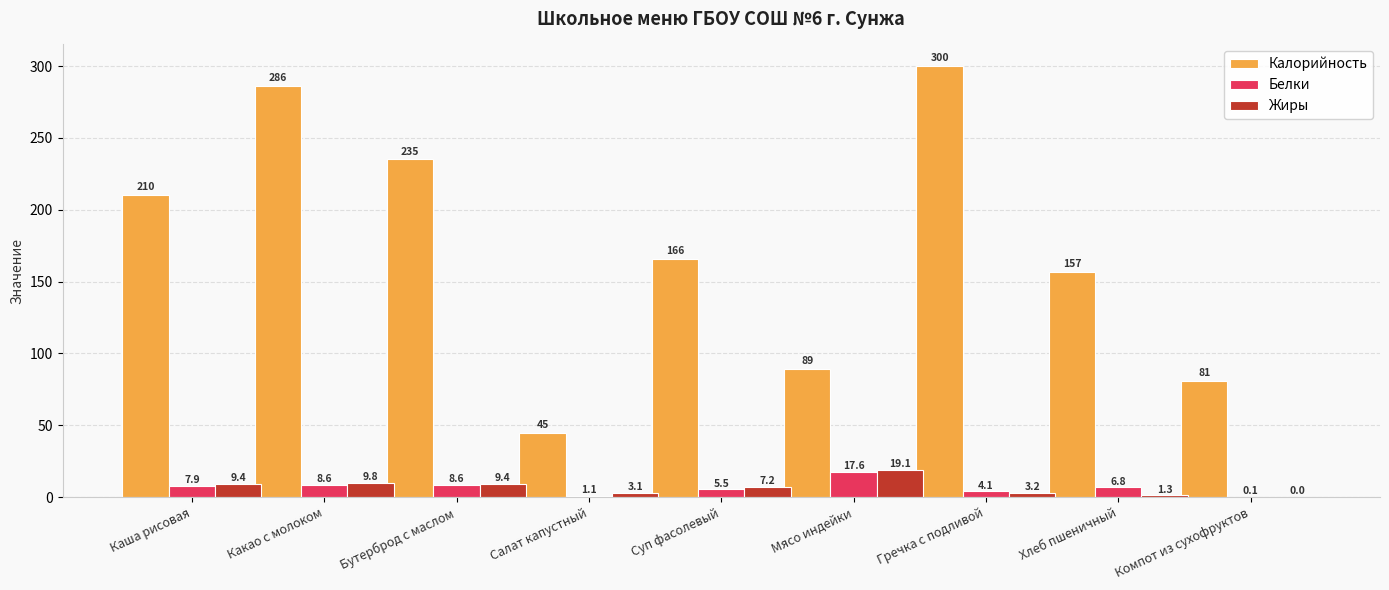

What is the difference between the Белки values at Суп фасолевый and Гречка с подливой?

1.4